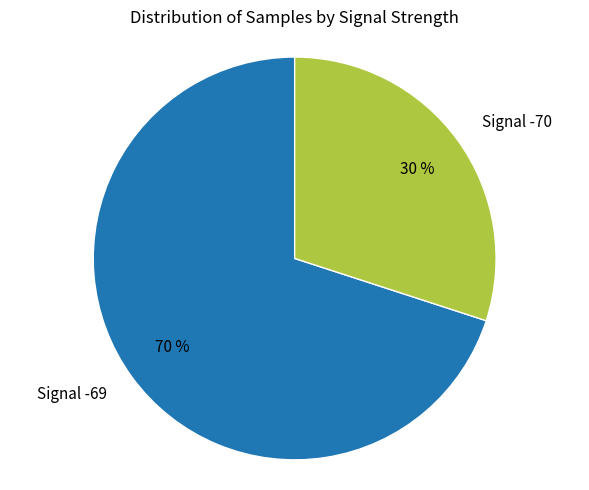

Does any single category account for the majority?

Yes